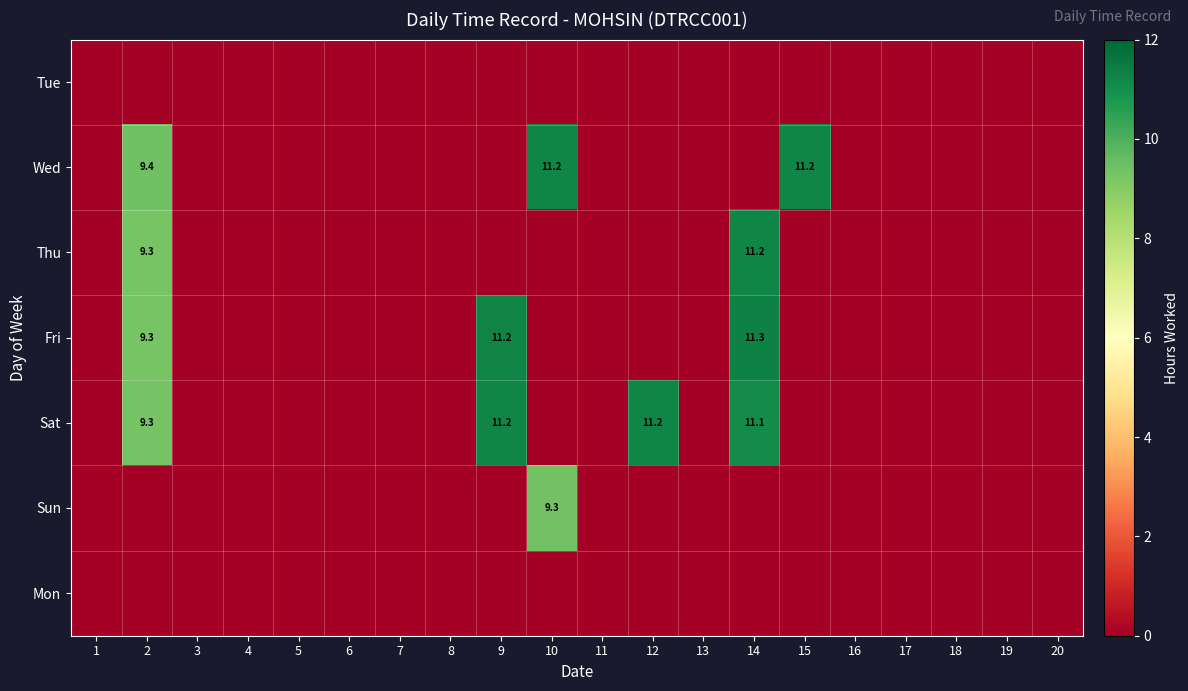

At which category is the sum across all series the highest?

2